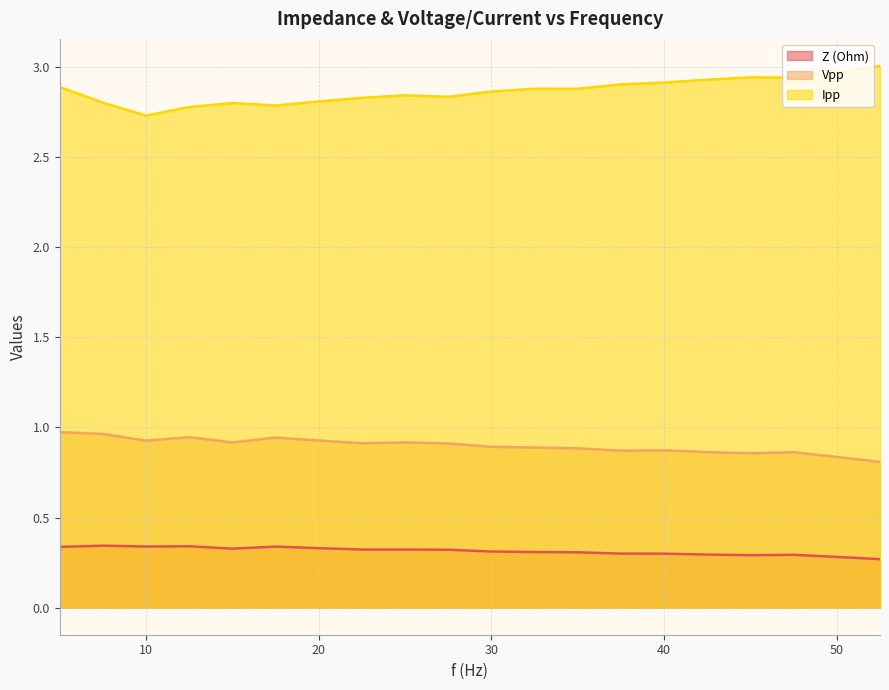

What position from the left is 37.5?

14